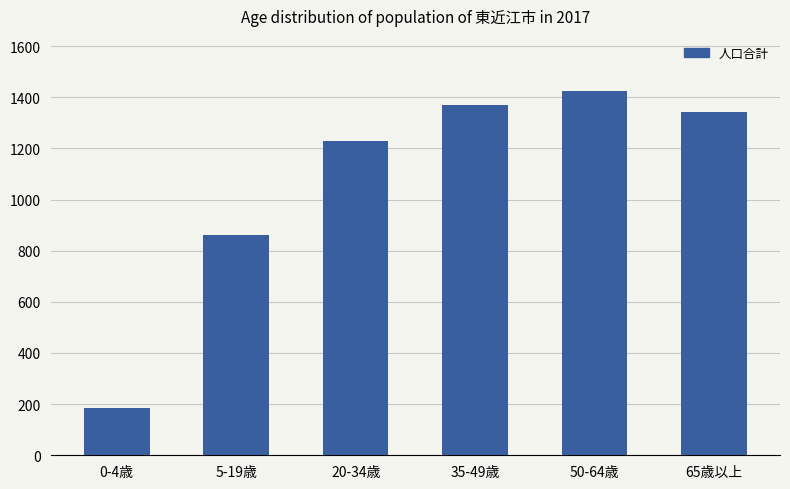

True or false: the data shows 1371 at 35-49歳.

True